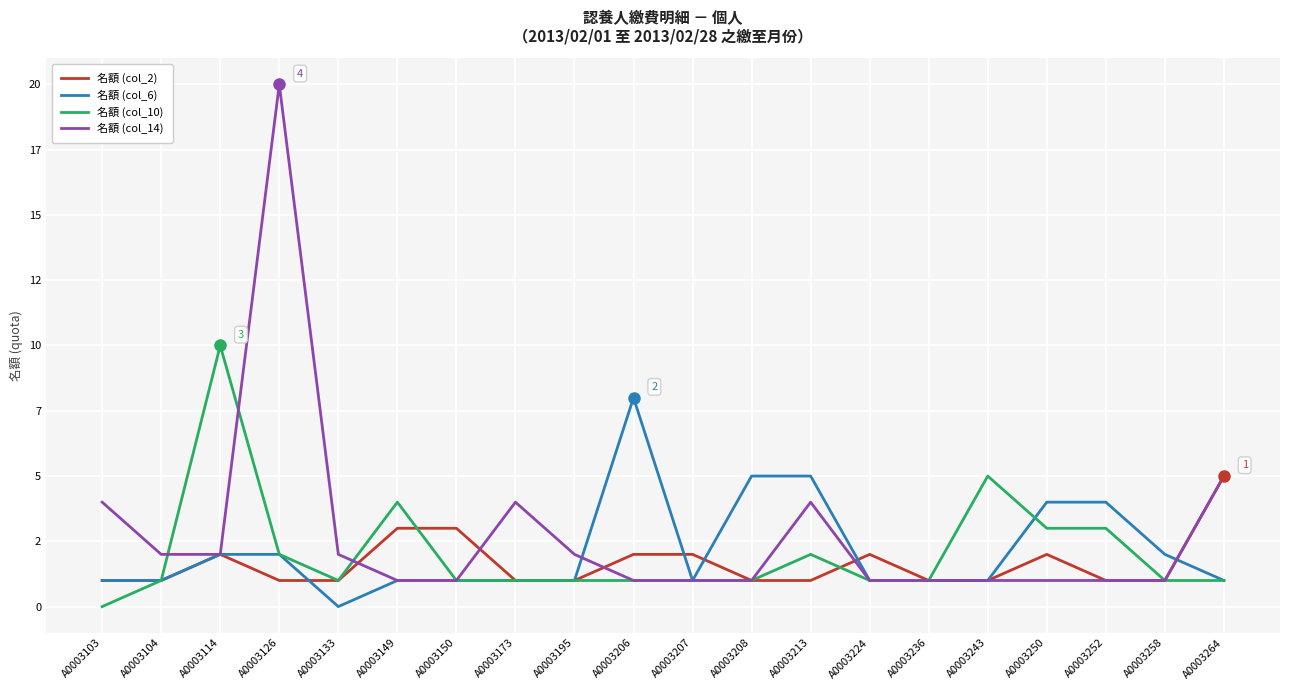

What is the value of the 名額 (col_14) point at the 4th from the left?

20